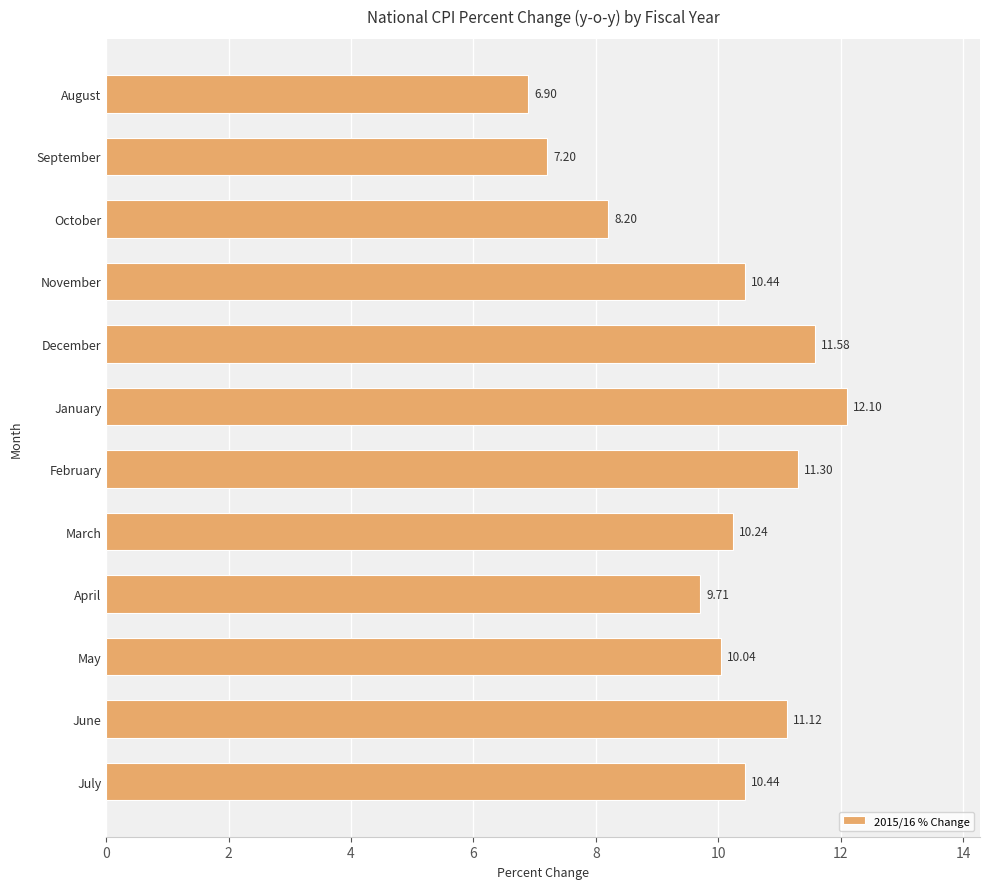

Are the bars grouped side by side (vs. stacked)?

No